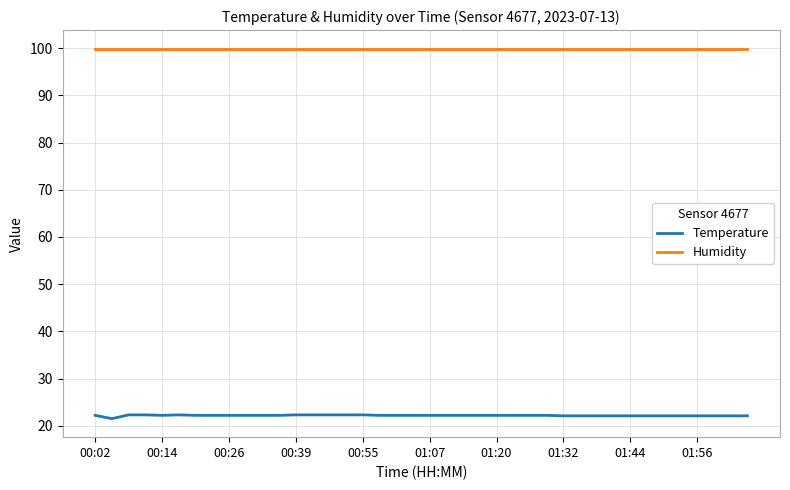

Rank the series by their maximum value, from lowest to highest.

Temperature, Humidity